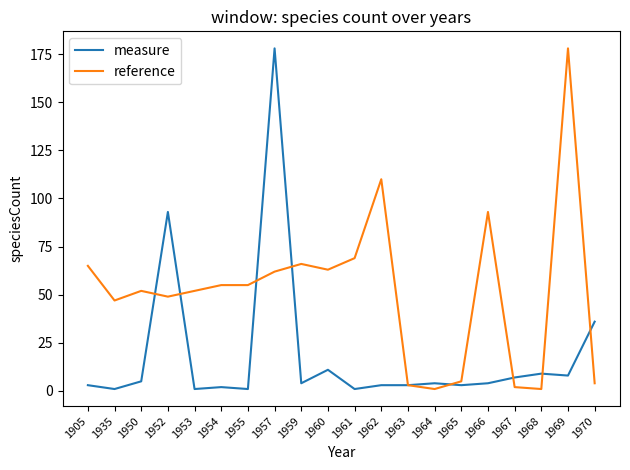

Is it true that reference equals 5 at 1965?

True